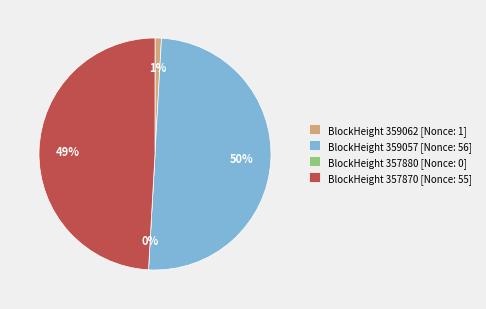

To the nearest percent, what percentage of the pie is 359057?

50%